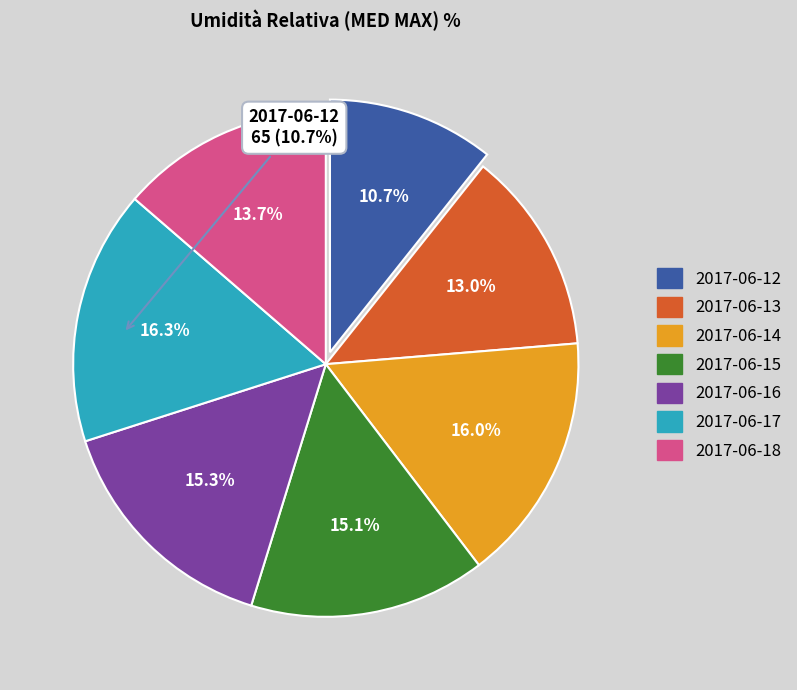

Approximately how many times larger is the value at 2017-06-13 compared to 2017-06-14?

0.8